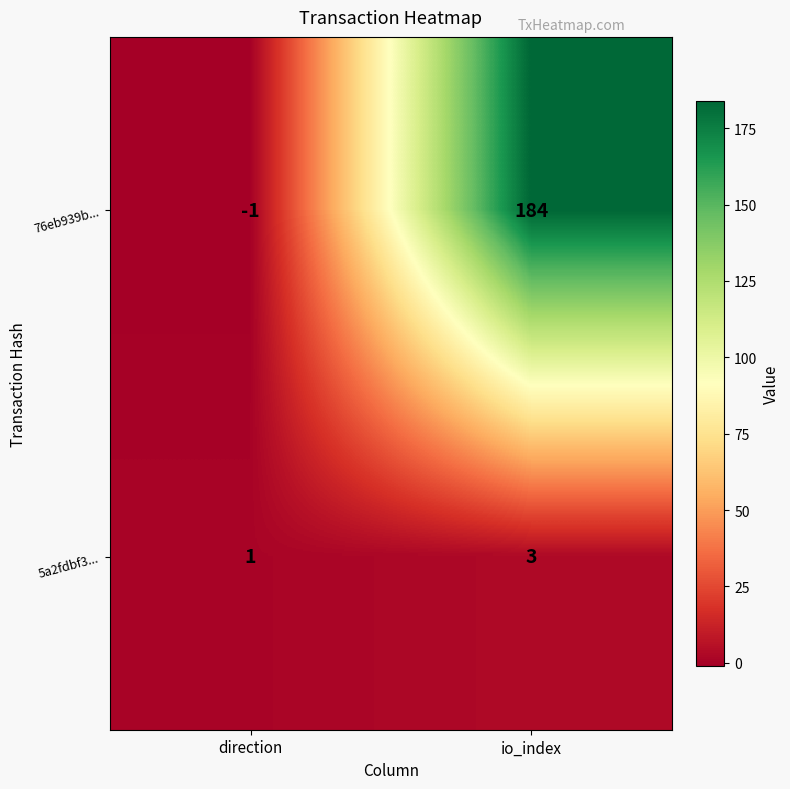

Which series changed the most between direction and io_index?

76eb939b...